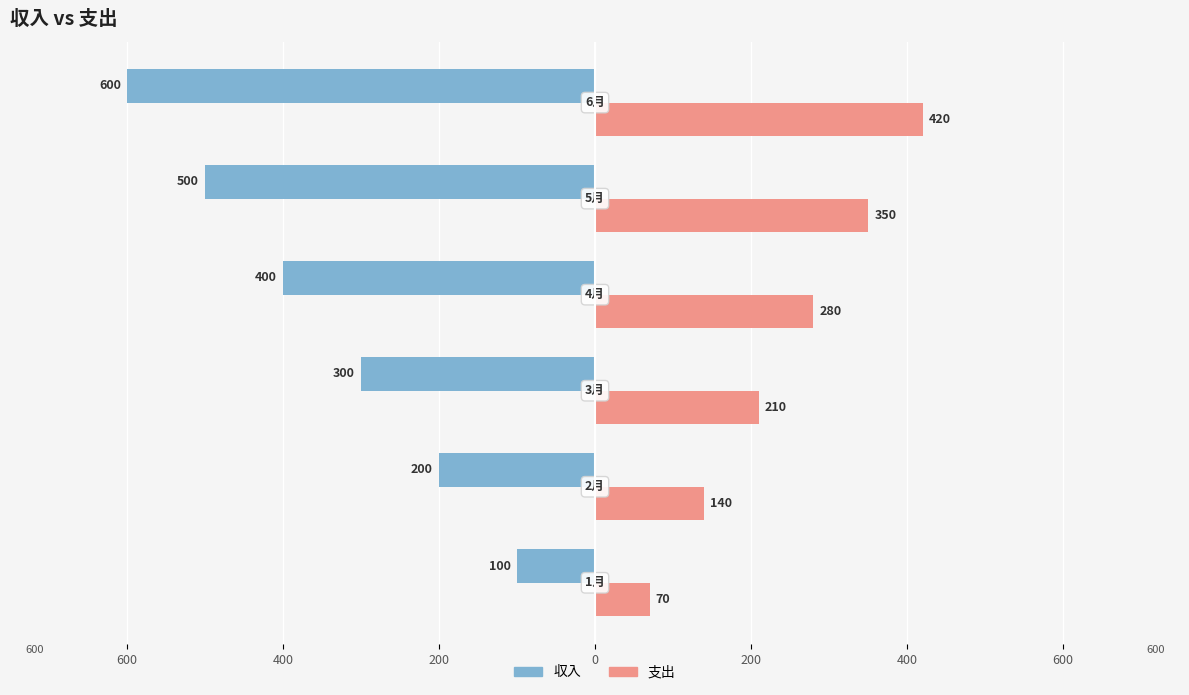

At how many categories does at least one series exceed 101?

5